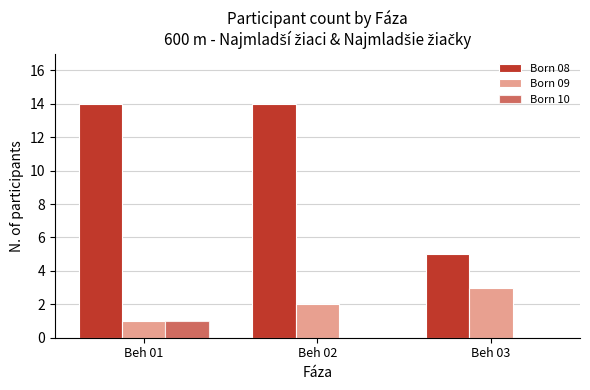

List the labels in order of Born 09 value, largest first.

Beh 03, Beh 02, Beh 01